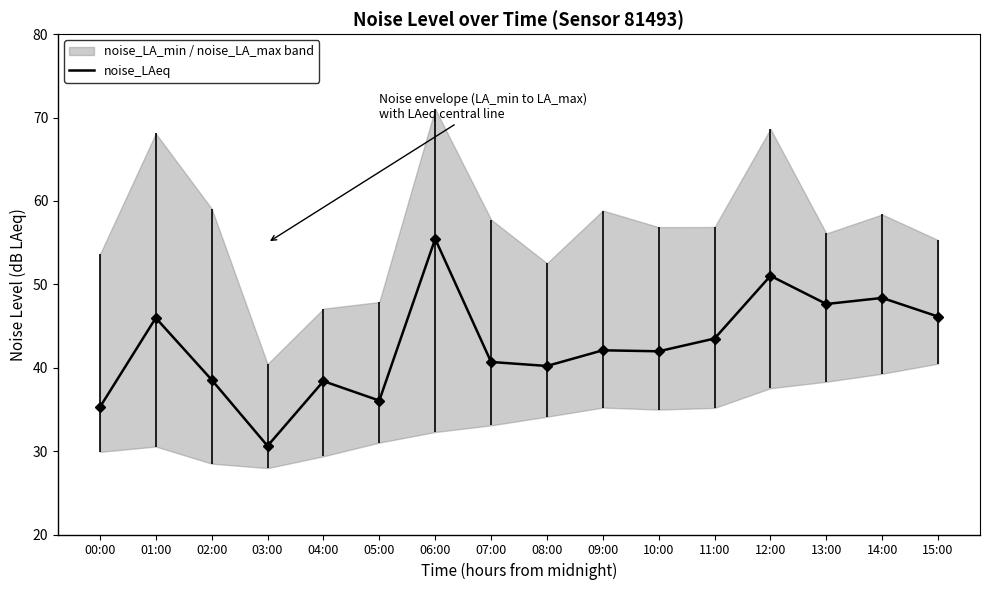

What is the average value?

42.6